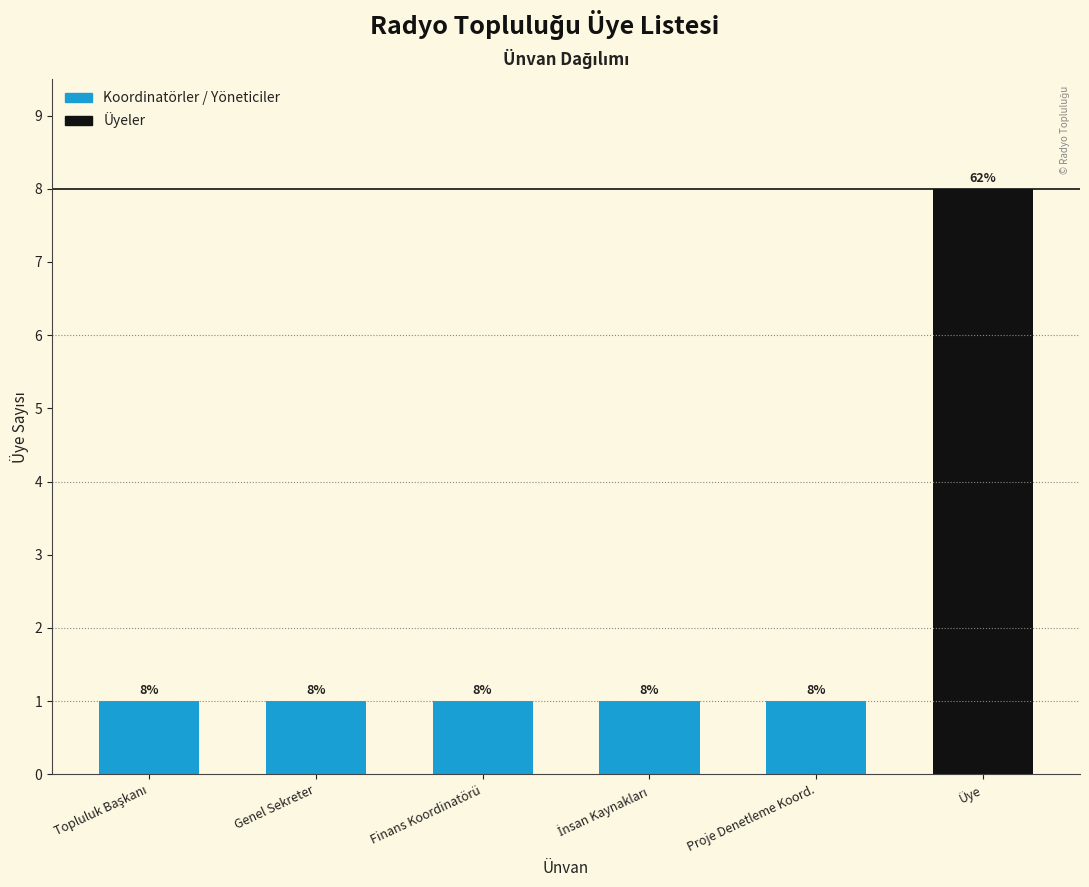

Reading left to right, list all the values displayed in this chart.

1	1	1	1	1	8